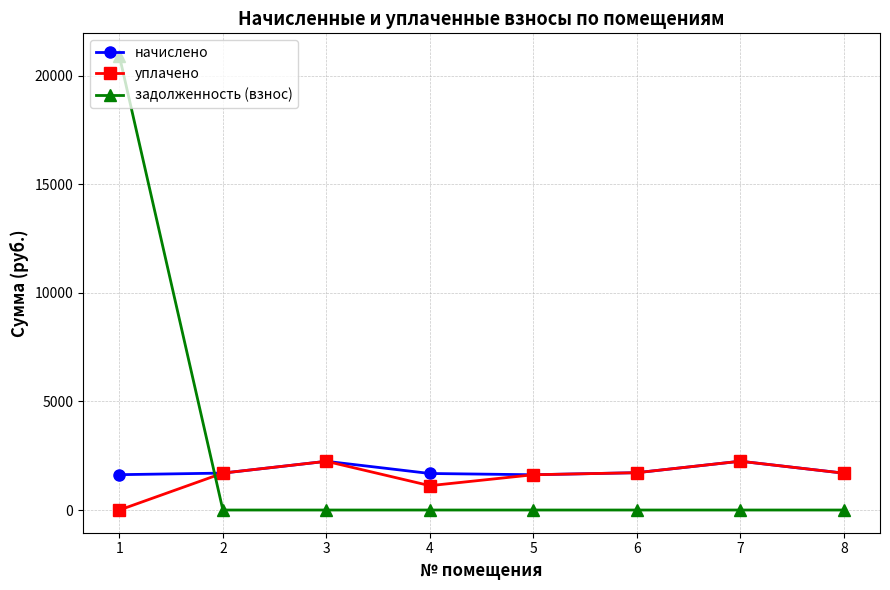

What is the total value across all series at 3?

4487.2